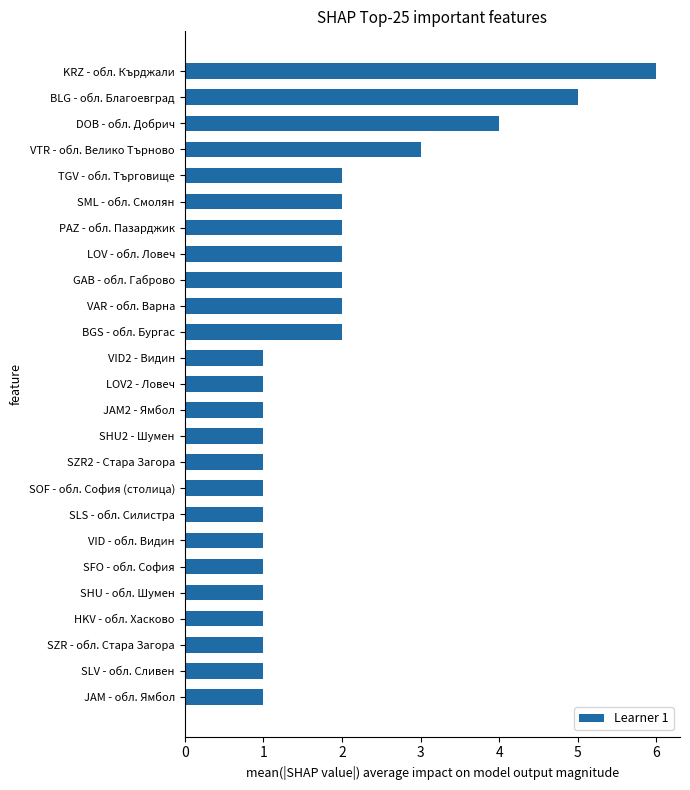

Reading bottom to top, transcribe all the data shown in this chart.

JAM - обл. Ямбол=1	SLV - обл. Сливен=1	SZR - обл. Стара Загора=1	HKV - обл. Хасково=1	SHU - обл. Шумен=1	SFO - обл. София=1	VID - обл. Видин=1	SLS - обл. Силистра=1	SOF - обл. София (столица)=1	SZR2 - Стара Загора=1	SHU2 - Шумен=1	JAM2 - Ямбол=1	LOV2 - Ловеч=1	VID2 - Видин=1	BGS - обл. Бургас=2	VAR - обл. Варна=2	GAB - обл. Габрово=2	LOV - обл. Ловеч=2	PAZ - обл. Пазарджик=2	SML - обл. Смолян=2	TGV - обл. Търговище=2	VTR - обл. Велико Търново=3	DOB - обл. Добрич=4	BLG - обл. Благоевград=5	KRZ - обл. Кърджали=6